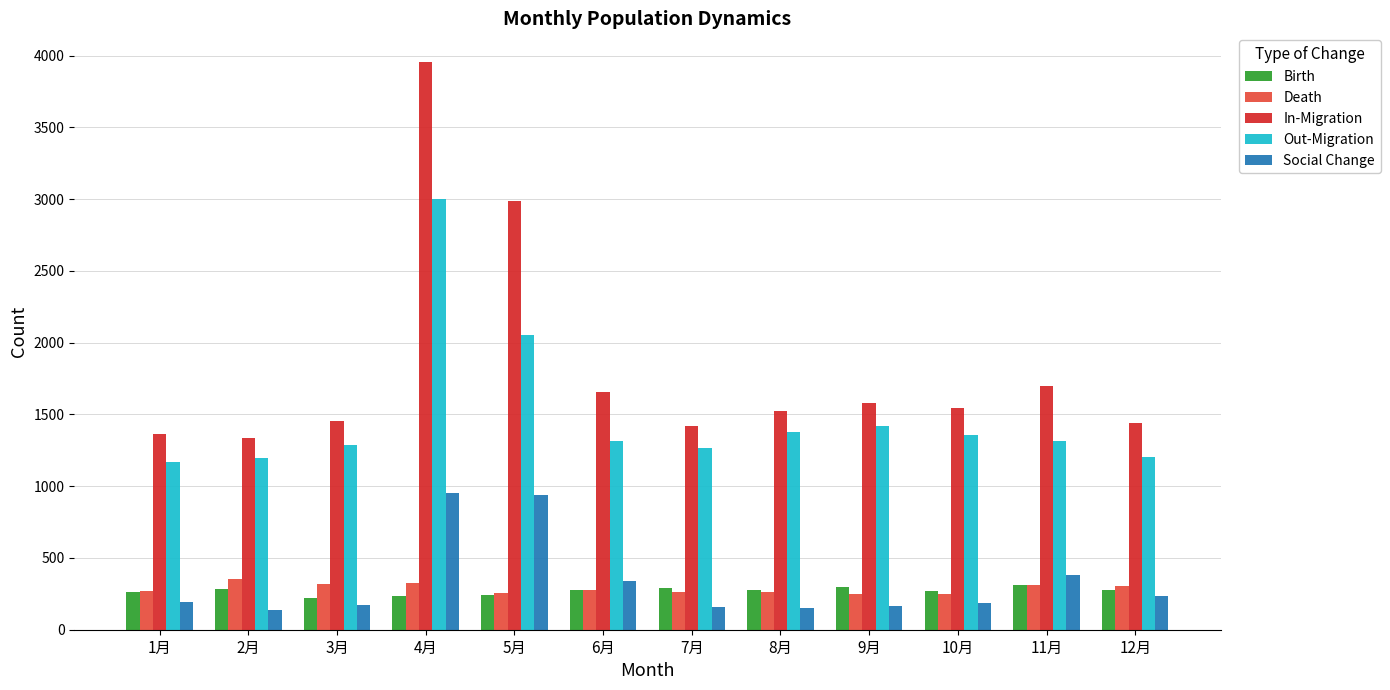

Is it true that In-Migration equals 2312 at 11月?

False